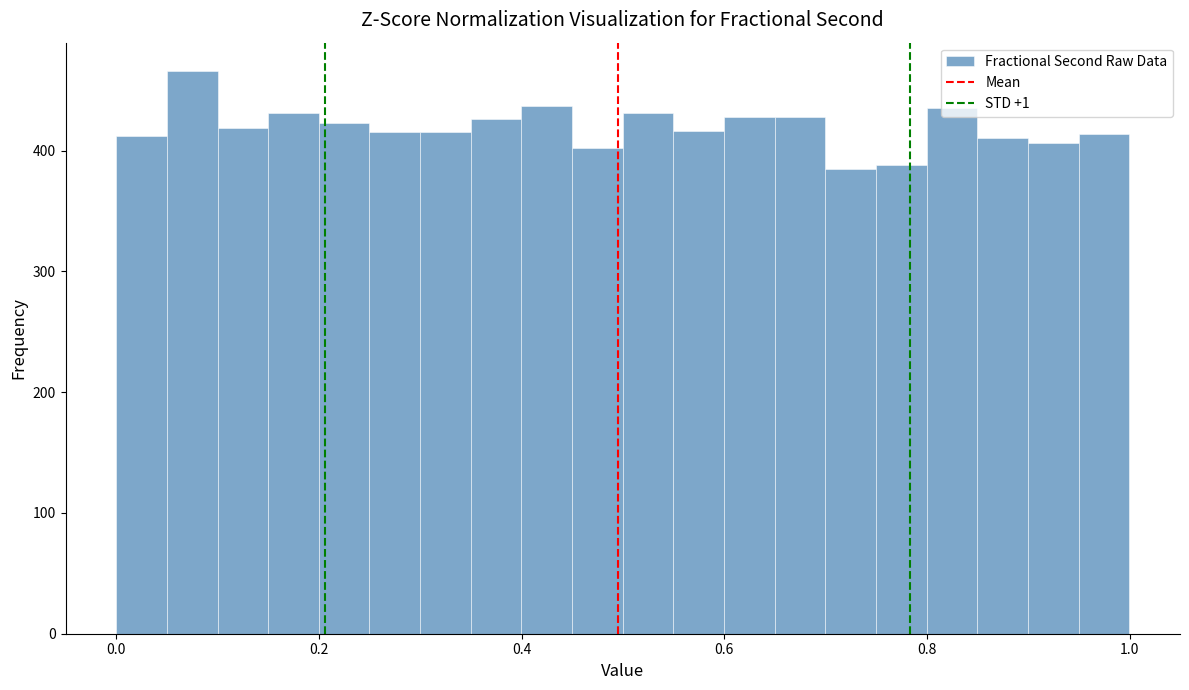

Around what value on the x-axis is the tallest bar? Give the approximate position of its centre, as read against the axis.

0.08